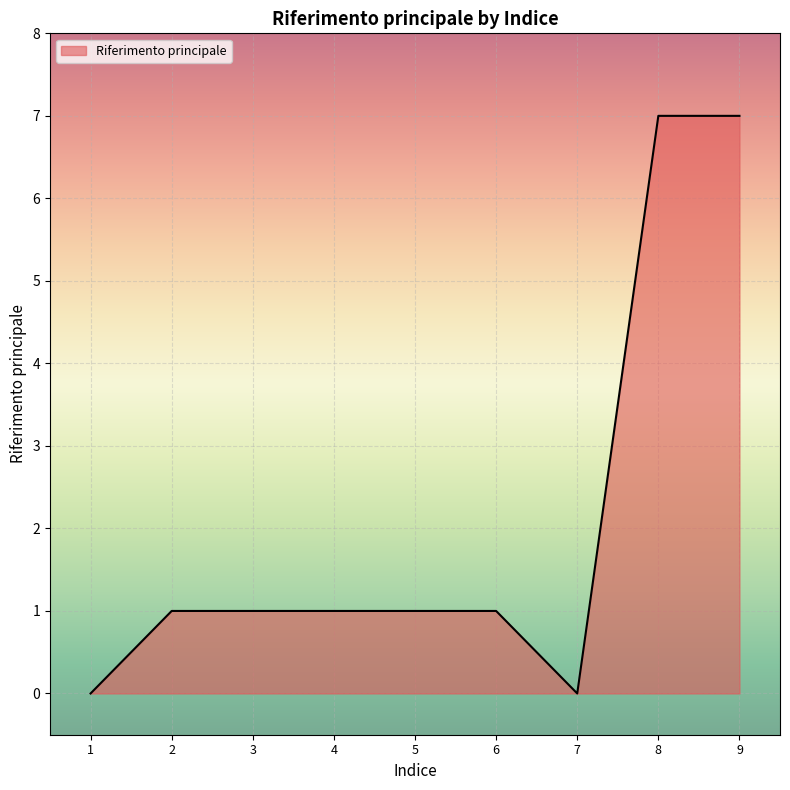

What is the difference between the values at 7 and 2?

1